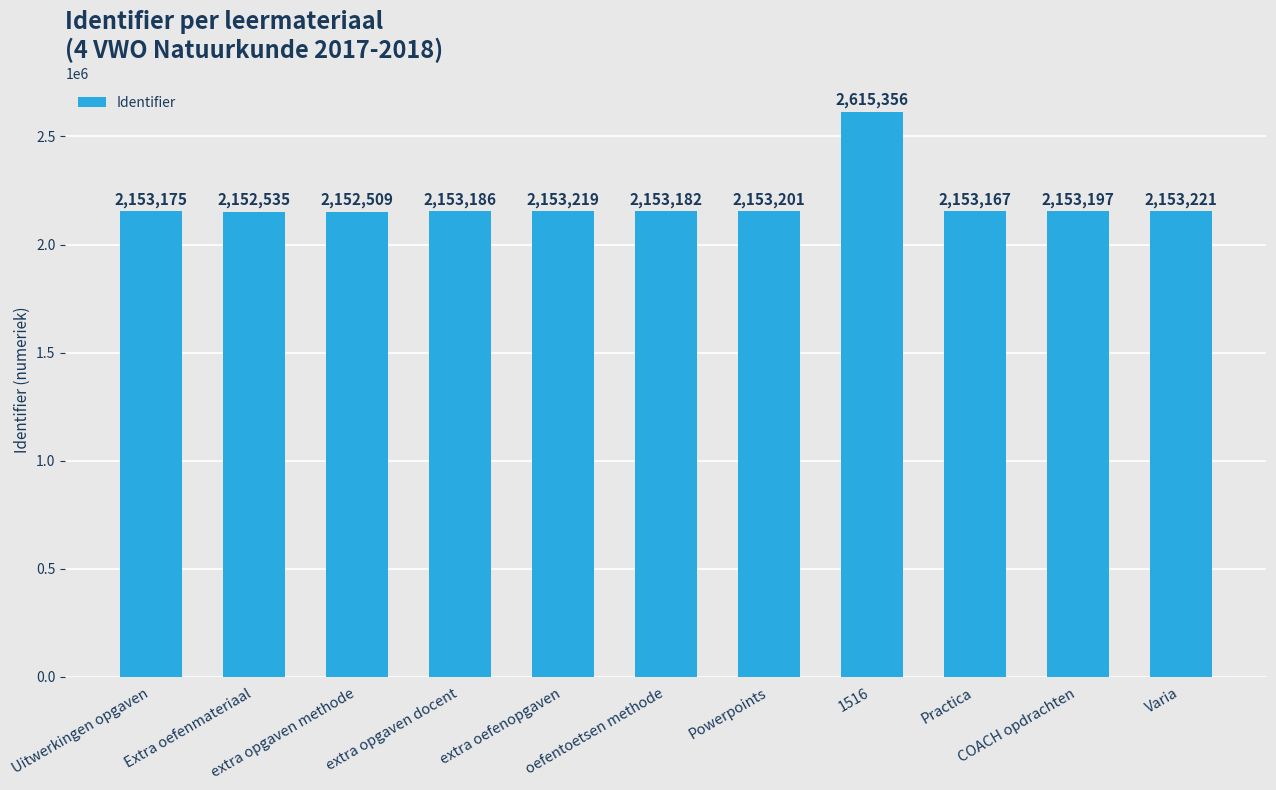

What is the approximate value at Powerpoints, to the nearest 50?

2153200